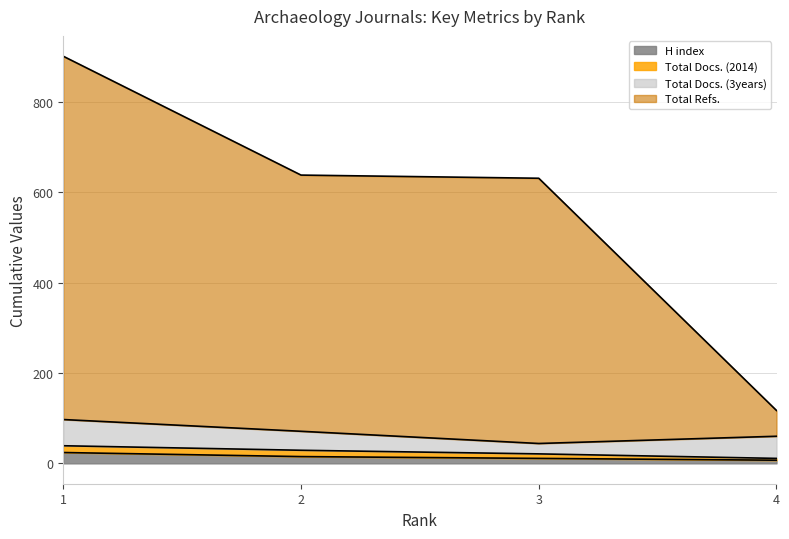

What is the smallest value displayed?

7